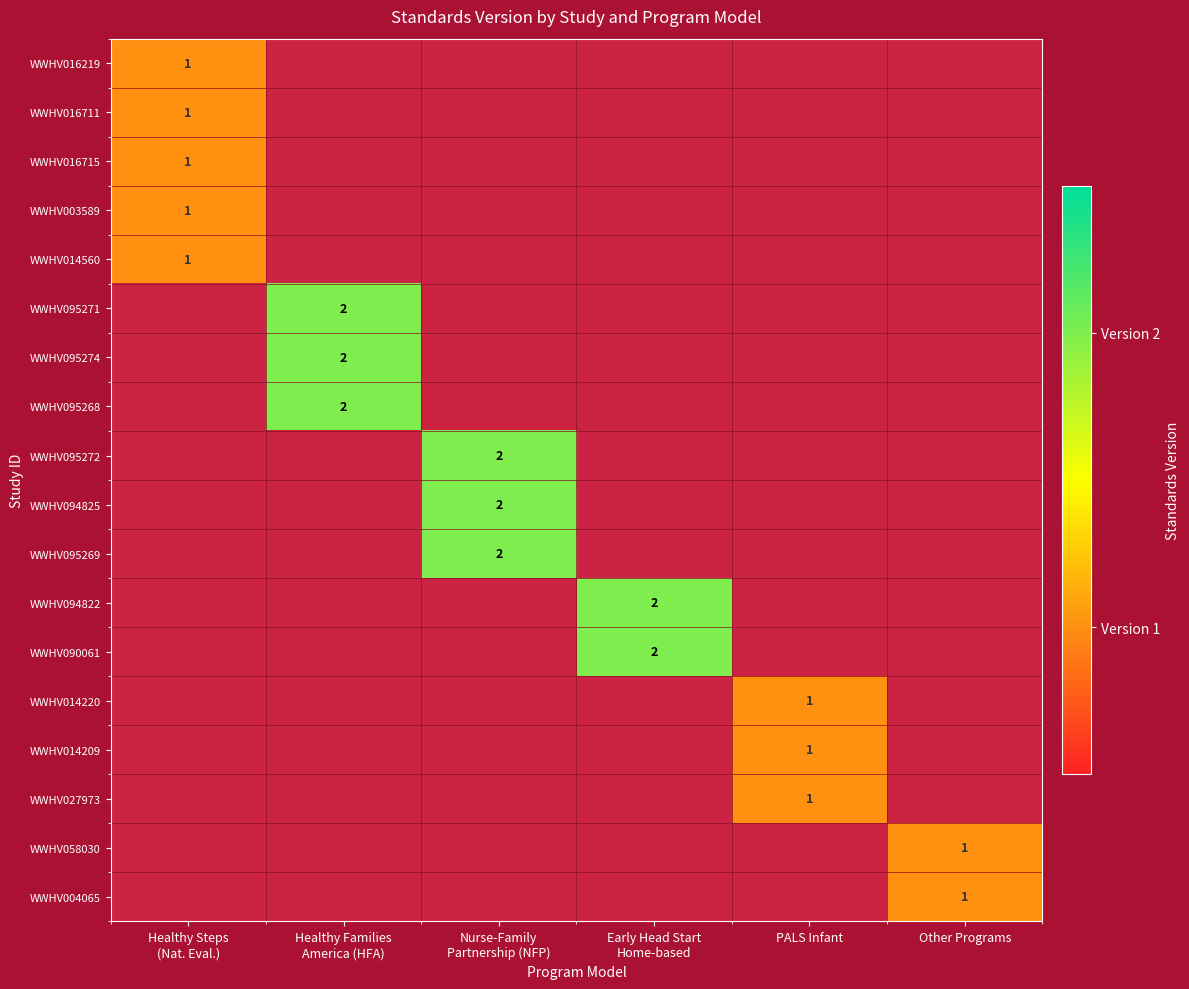

Which category has the lowest value across all series?

Healthy Steps
(Nat. Eval.)